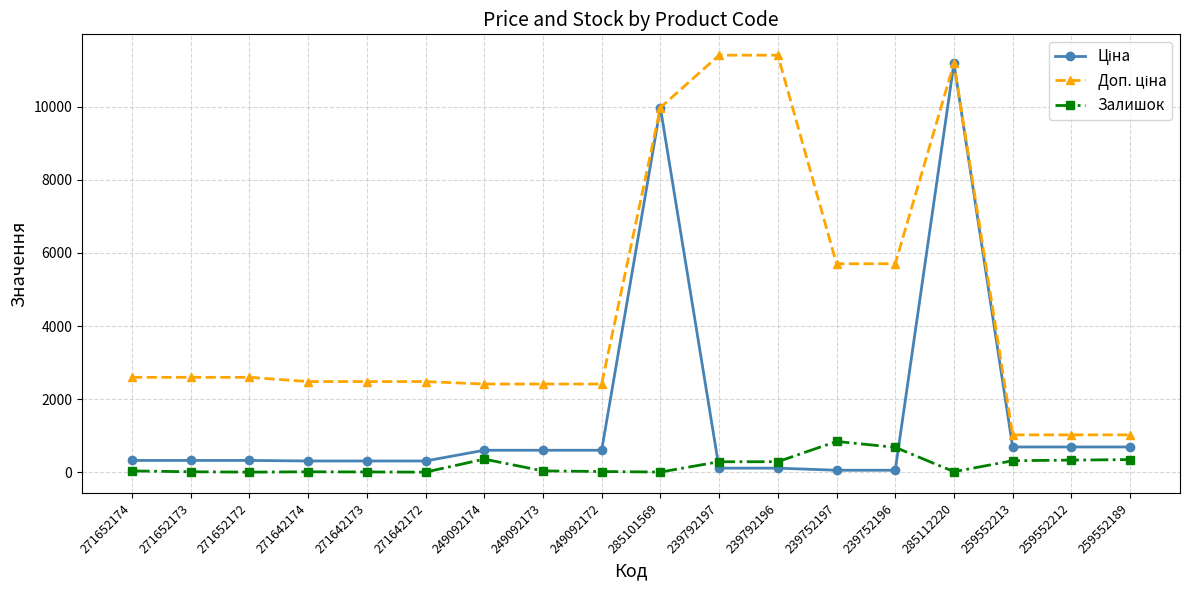

What position from the left is 271642174?

4